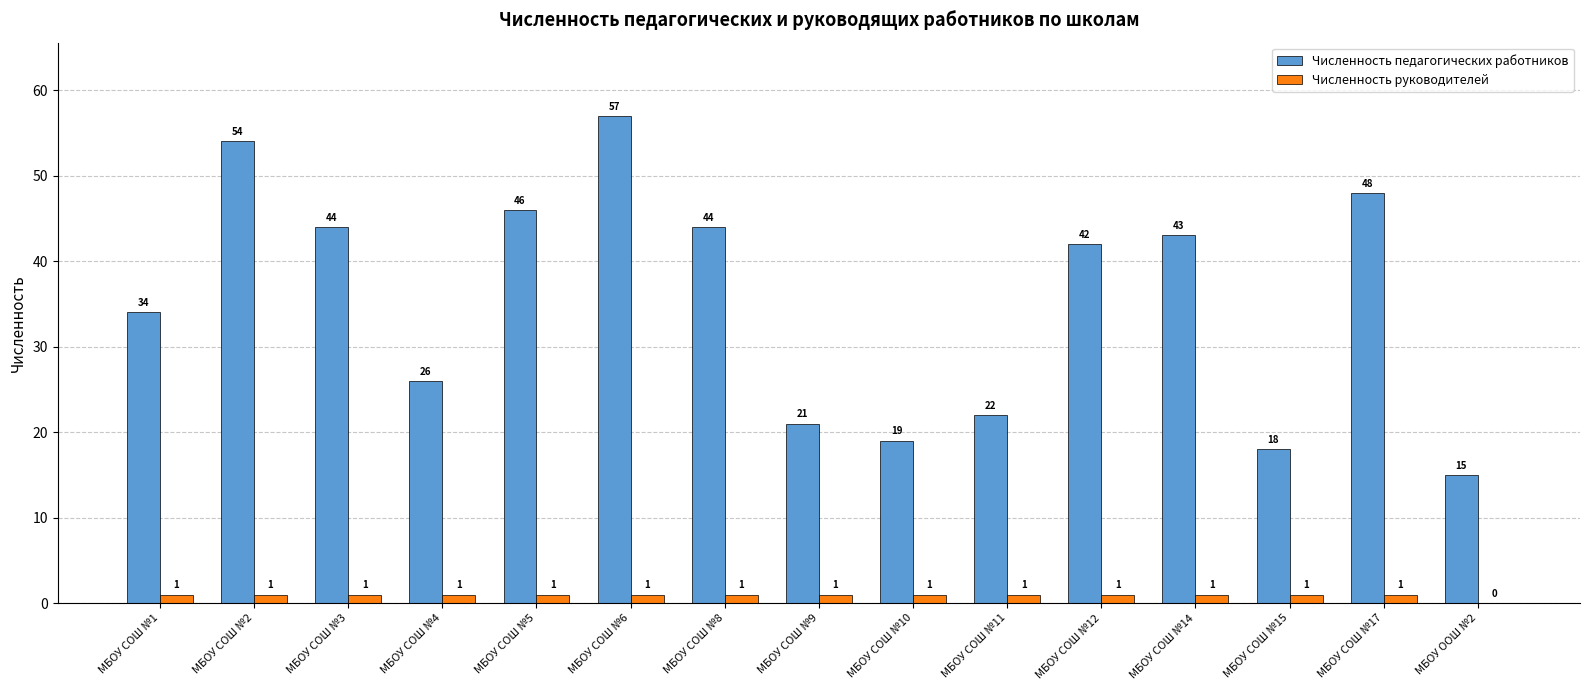

At which label does Численность педагогических работников first exceed 42?

МБОУ СОШ №2